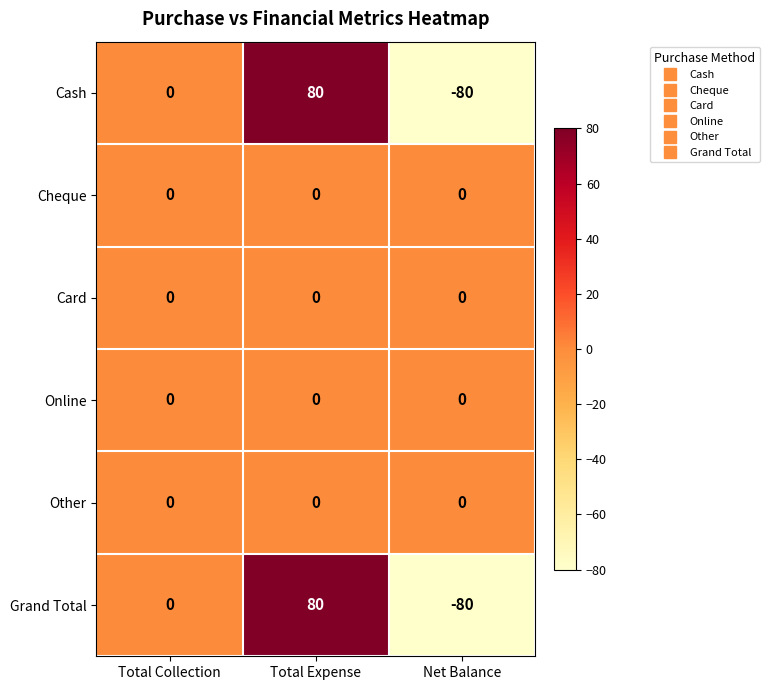

Is the value of Cash at Net Balance greater than the value of Other at Total Expense?

No